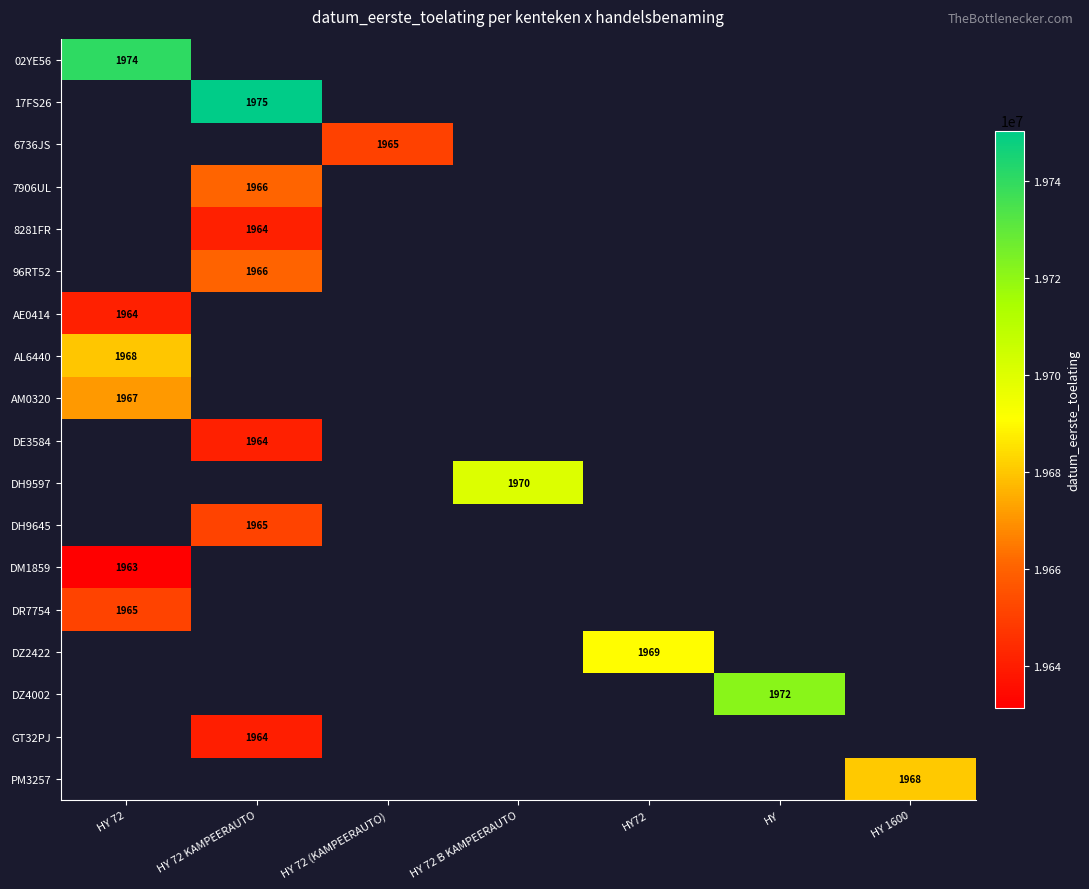

The value of 02YE56 at HY 72 is 1974. True or false?

True